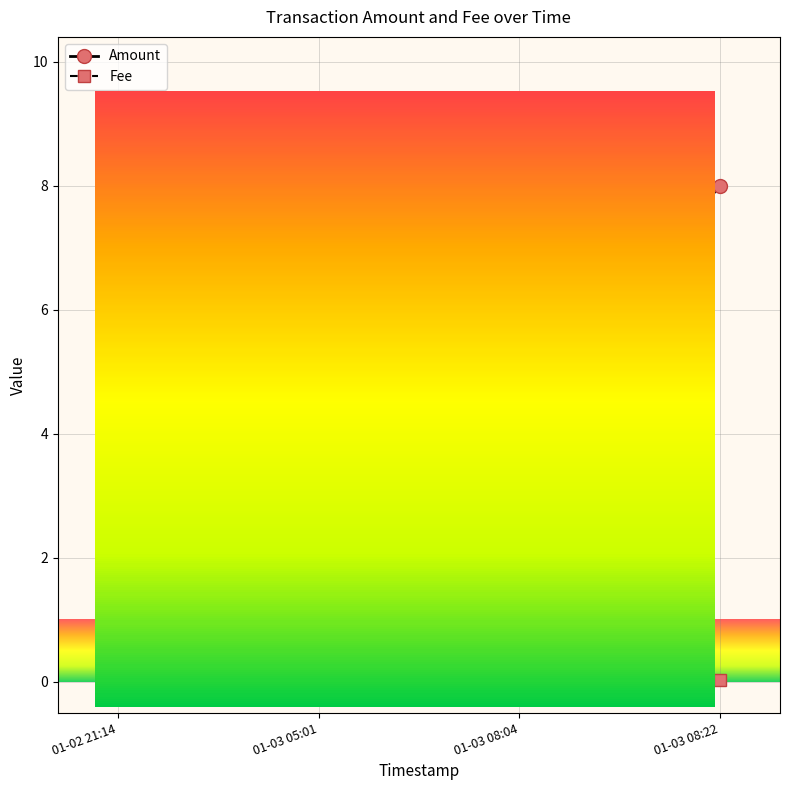

What are all the series names shown in the legend?

Amount, Fee